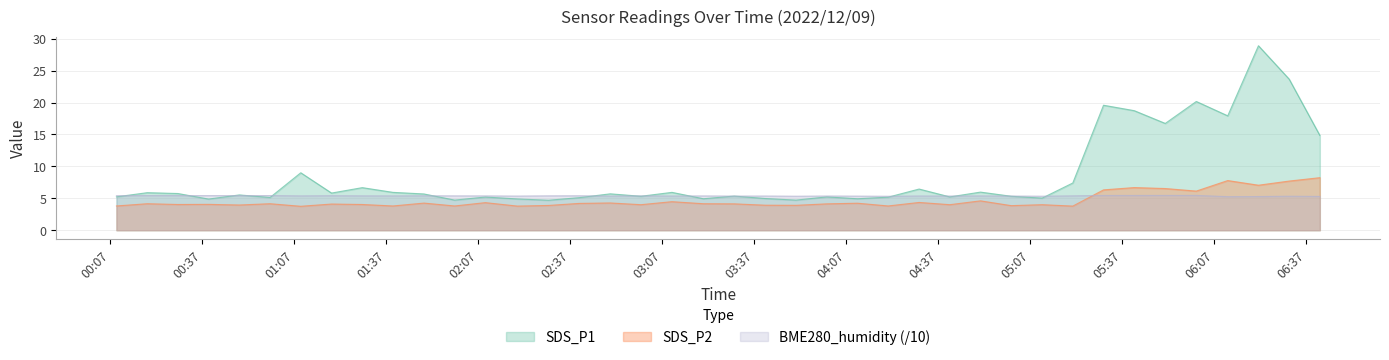

Reading left to right, what are all the values shown in this chart?

SDS_P1: 2022/12/09 00:08:59=5.2	2022/12/09 00:19:01=5.9	2022/12/09 00:29:01=5.8	2022/12/09 00:39:02=4.9	2022/12/09 00:49:03=5.5	2022/12/09 00:59:04=5.1	2022/12/09 01:09:05=9.0	2022/12/09 01:19:07=5.8	2022/12/09 01:29:08=6.7	2022/12/09 01:39:09=5.9	2022/12/09 01:49:15=5.7	2022/12/09 01:59:16=4.7	2022/12/09 02:09:16=5.2	2022/12/09 02:19:43=4.9	2022/12/09 02:29:51=4.7	2022/12/09 02:39:53=5.1	2022/12/09 02:49:59=5.7	2022/12/09 03:00:00=5.3	2022/12/09 03:10:07=5.9	2022/12/09 03:20:23=4.9	2022/12/09 03:30:24=5.3	2022/12/09 03:40:28=5.0	2022/12/09 03:50:34=4.7	2022/12/09 04:00:36=5.2	2022/12/09 04:10:37=4.9	2022/12/09 04:20:37=5.2	2022/12/09 04:30:42=6.5	2022/12/09 04:40:43=5.2	2022/12/09 04:50:43=6.0	2022/12/09 05:00:44=5.3	2022/12/09 05:10:49=5.0	2022/12/09 05:20:49=7.4	2022/12/09 05:30:50=19.6	2022/12/09 05:40:51=18.7	2022/12/09 05:50:58=16.7	2022/12/09 06:01:05=20.2	2022/12/09 06:11:20=17.9	2022/12/09 06:21:21=28.9	2022/12/09 06:31:22=23.7	2022/12/09 06:41:22=14.8
SDS_P2: 2022/12/09 00:08:59=3.8	2022/12/09 00:19:01=4.2	2022/12/09 00:29:01=4.0	2022/12/09 00:39:02=4.0	2022/12/09 00:49:03=4.0	2022/12/09 00:59:04=4.2	2022/12/09 01:09:05=3.8	2022/12/09 01:19:07=4.1	2022/12/09 01:29:08=4.0	2022/12/09 01:39:09=3.8	2022/12/09 01:49:15=4.2	2022/12/09 01:59:16=3.8	2022/12/09 02:09:16=4.3	2022/12/09 02:19:43=3.8	2022/12/09 02:29:51=3.9	2022/12/09 02:39:53=4.2	2022/12/09 02:49:59=4.3	2022/12/09 03:00:00=4.0	2022/12/09 03:10:07=4.5	2022/12/09 03:20:23=4.2	2022/12/09 03:30:24=4.1	2022/12/09 03:40:28=3.9	2022/12/09 03:50:34=3.9	2022/12/09 04:00:36=4.1	2022/12/09 04:10:37=4.2	2022/12/09 04:20:37=3.8	2022/12/09 04:30:42=4.3	2022/12/09 04:40:43=4.0	2022/12/09 04:50:43=4.6	2022/12/09 05:00:44=3.9	2022/12/09 05:10:49=4.0	2022/12/09 05:20:49=3.8	2022/12/09 05:30:50=6.3	2022/12/09 05:40:51=6.7	2022/12/09 05:50:58=6.5	2022/12/09 06:01:05=6.1	2022/12/09 06:11:20=7.8	2022/12/09 06:21:21=7.0	2022/12/09 06:31:22=7.7	2022/12/09 06:41:22=8.2
BME280_humidity: 2022/12/09 00:08:59=5.4	2022/12/09 00:19:01=5.4	2022/12/09 00:29:01=5.4	2022/12/09 00:39:02=5.4	2022/12/09 00:49:03=5.4	2022/12/09 00:59:04=5.4	2022/12/09 01:09:05=5.4	2022/12/09 01:19:07=5.4	2022/12/09 01:29:08=5.4	2022/12/09 01:39:09=5.4	2022/12/09 01:49:15=5.4	2022/12/09 01:59:16=5.4	2022/12/09 02:09:16=5.4	2022/12/09 02:19:43=5.3	2022/12/09 02:29:51=5.4	2022/12/09 02:39:53=5.4	2022/12/09 02:49:59=5.3	2022/12/09 03:00:00=5.4	2022/12/09 03:10:07=5.4	2022/12/09 03:20:23=5.4	2022/12/09 03:30:24=5.3	2022/12/09 03:40:28=5.4	2022/12/09 03:50:34=5.3	2022/12/09 04:00:36=5.4	2022/12/09 04:10:37=5.3	2022/12/09 04:20:37=5.3	2022/12/09 04:30:42=5.4	2022/12/09 04:40:43=5.4	2022/12/09 04:50:43=5.4	2022/12/09 05:00:44=5.3	2022/12/09 05:10:49=5.3	2022/12/09 05:20:49=5.4	2022/12/09 05:30:50=5.4	2022/12/09 05:40:51=5.4	2022/12/09 05:50:58=5.4	2022/12/09 06:01:05=5.5	2022/12/09 06:11:20=5.3	2022/12/09 06:21:21=5.3	2022/12/09 06:31:22=5.3	2022/12/09 06:41:22=5.3